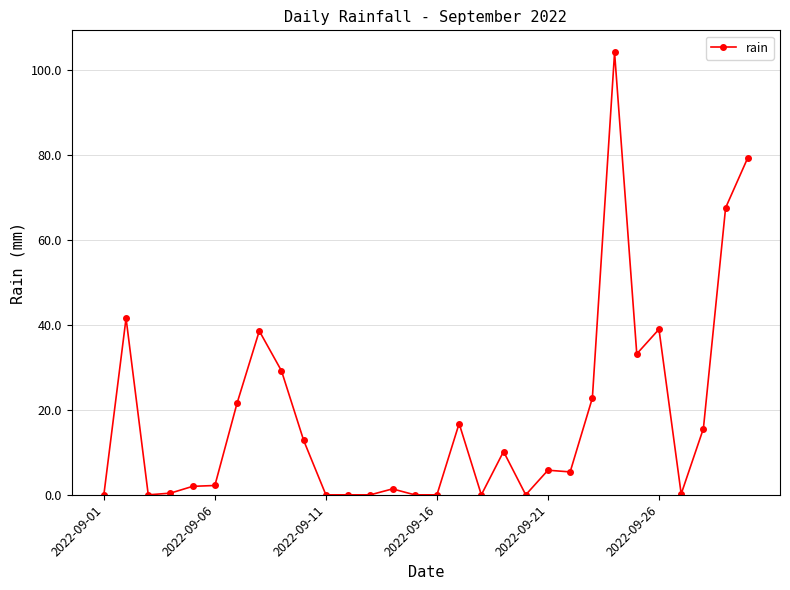

What is the value of the 24th point from the left?

104.2